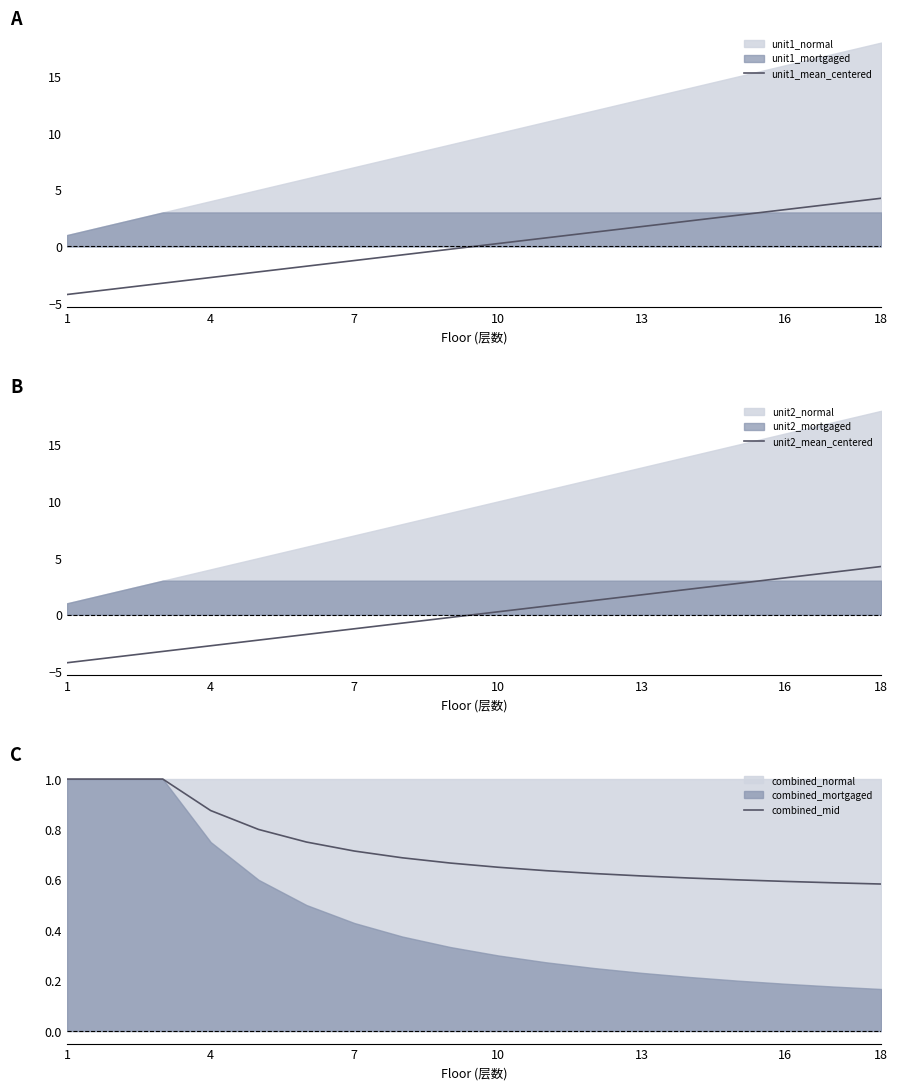

True or false: unit2_mean_centered has more than 2 points higher than both neighbors.

False